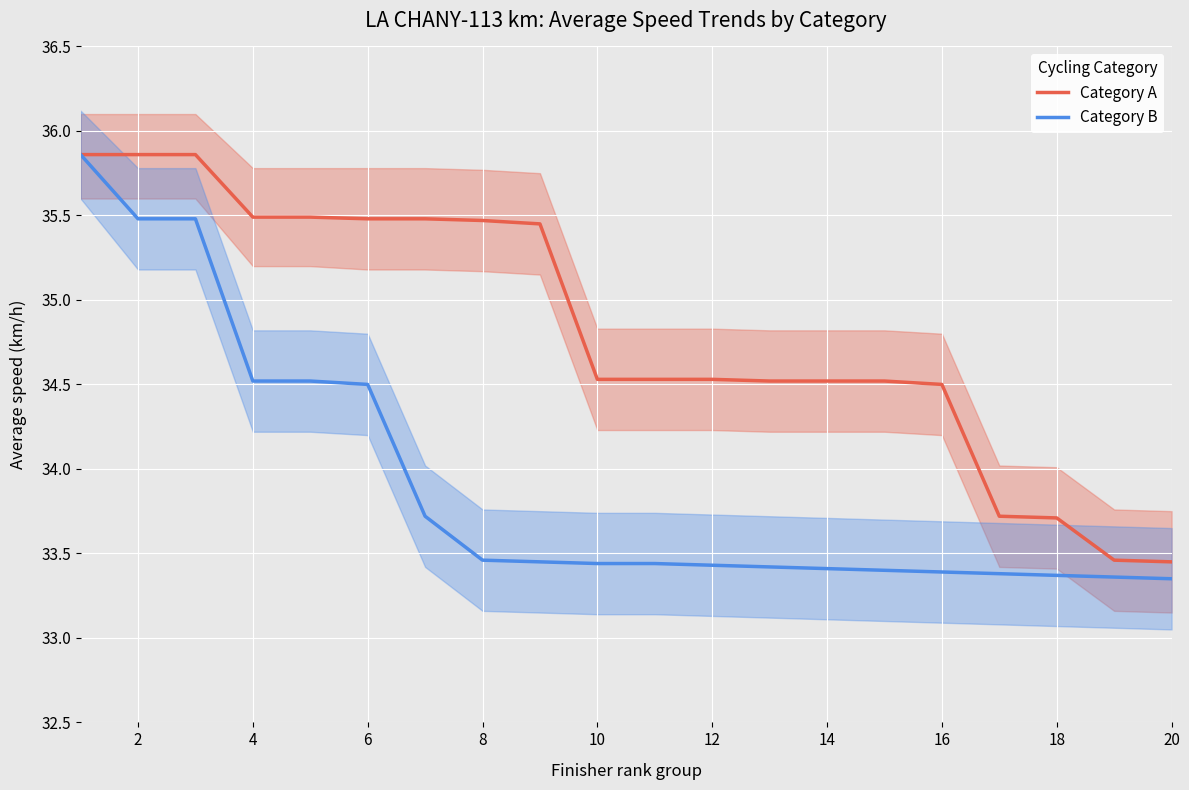

Which series has the widest spread of values?

Category B